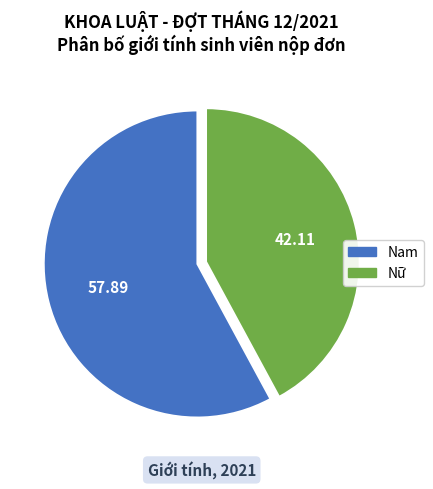

Which slice is the largest?

Nam